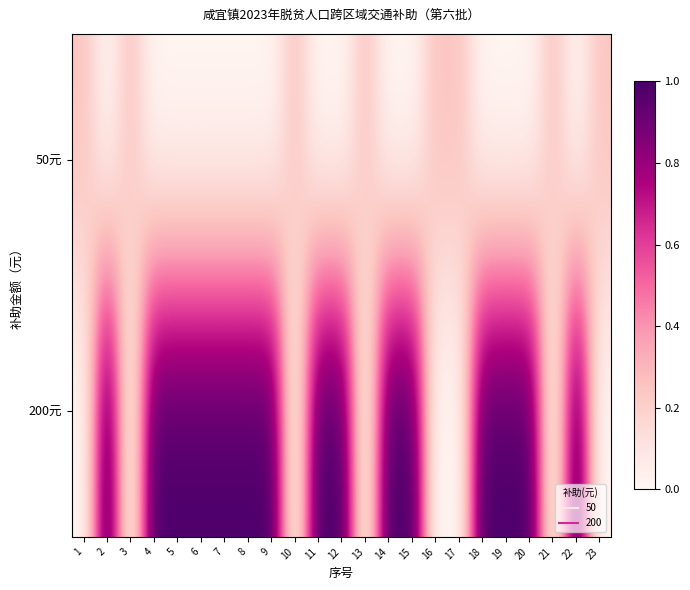

What is the greatest value displayed?

1.0